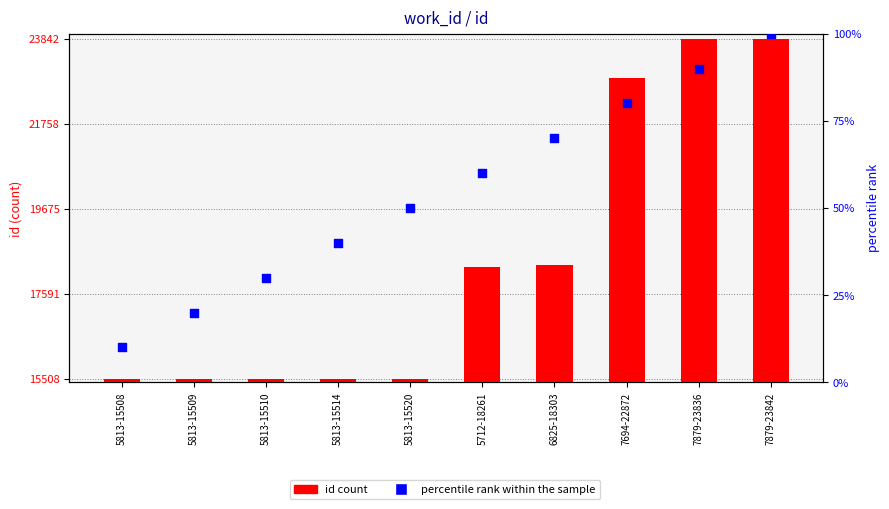

What are all the series names shown in the legend?

id count, percentile rank within the sample